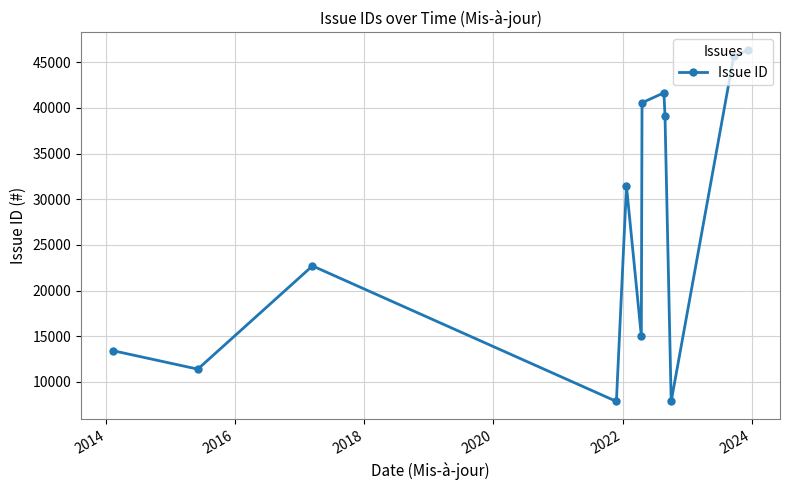

How many categories are shown in the chart?

12